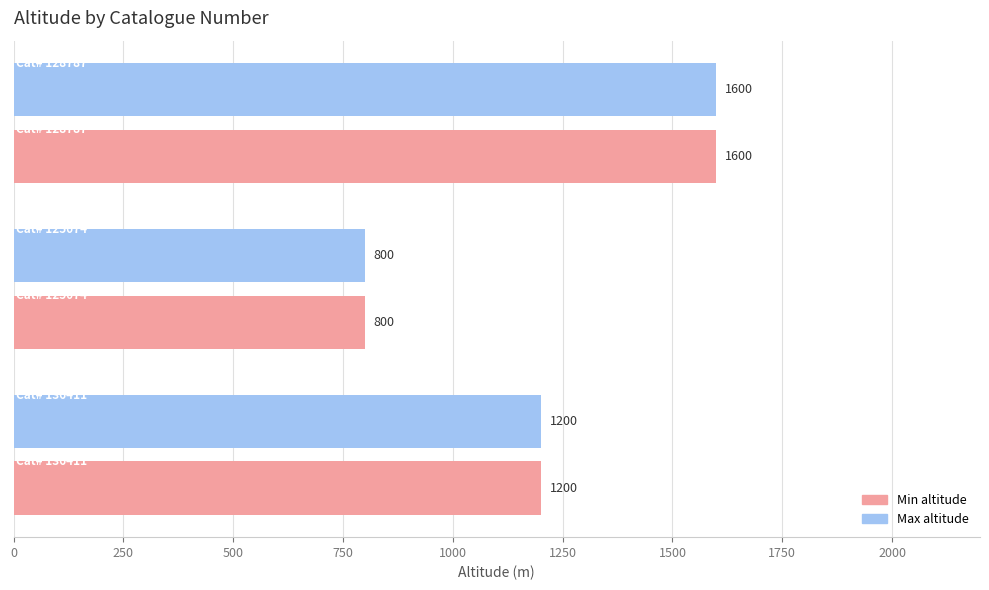

What is the highest value of the Min altitude series?

1600